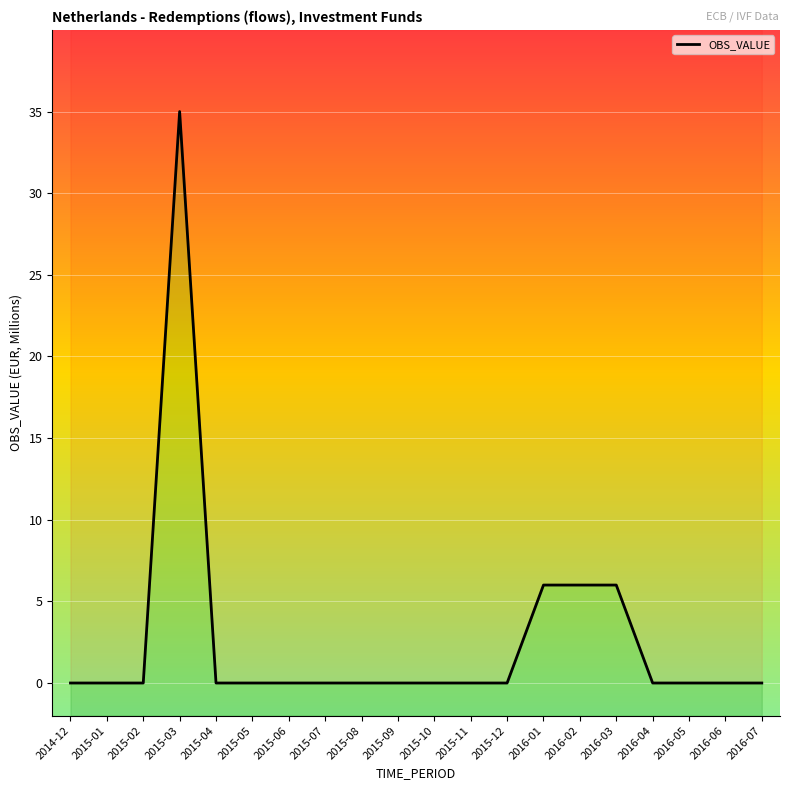

Rank the categories by value from lowest to highest.

2014-12, 2015-01, 2015-02, 2015-04, 2015-05, 2015-06, 2015-07, 2015-08, 2015-09, 2015-10, 2015-11, 2015-12, 2016-04, 2016-05, 2016-06, 2016-07, 2016-01, 2016-02, 2016-03, 2015-03